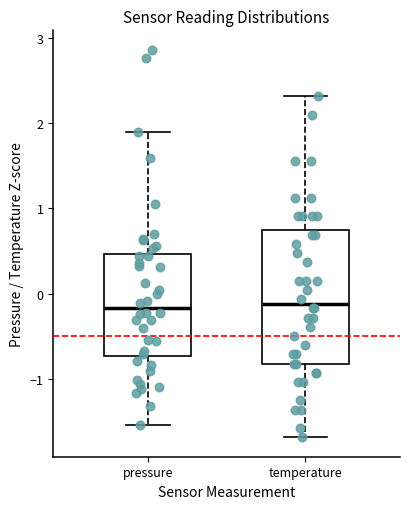

Reading left to right, transcribe this box plot: for each box, give where its median line is, the range the box spans, and where its two whiskers end, as read against the y-axis. The values are not printed on the chart, so give them approximately, as read against the axis.

pressure: median -0.2, box -0.7 to 0.5, whiskers -1.5 to 1.9
temperature: median -0.1, box -0.8 to 0.7, whiskers -1.7 to 2.3